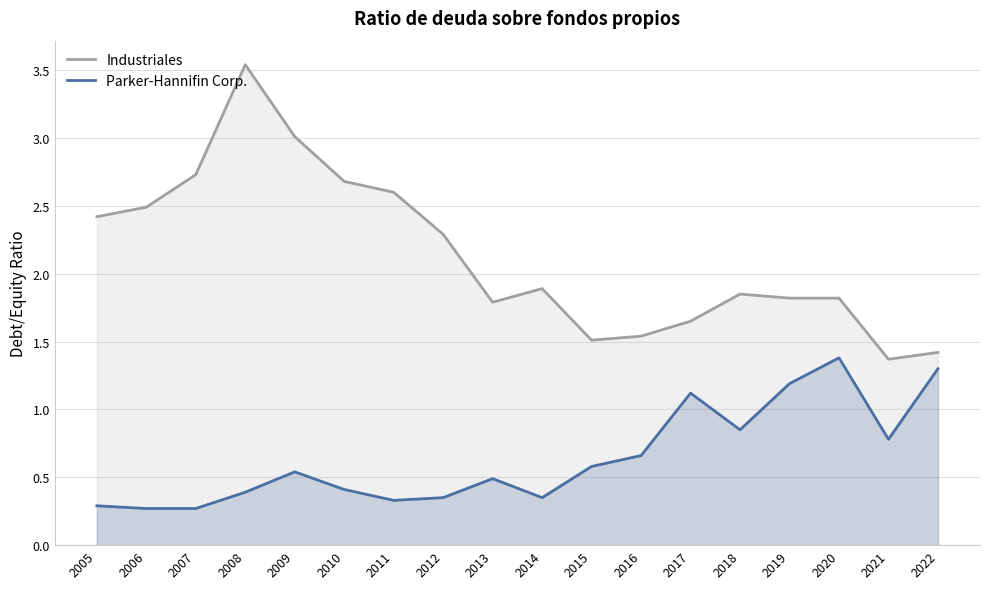

Between 2005 and 2022, which is larger?

2005